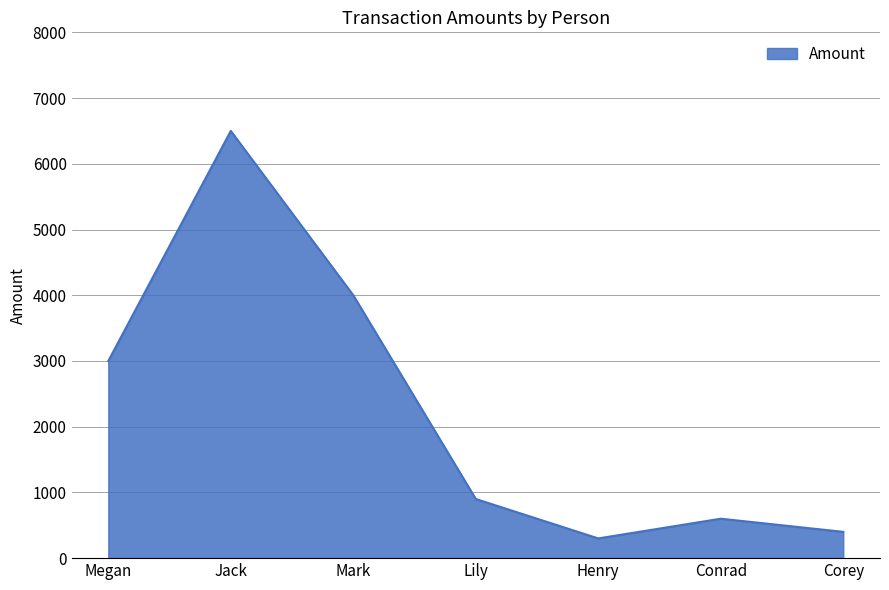

How many categories are shown in the chart?

7